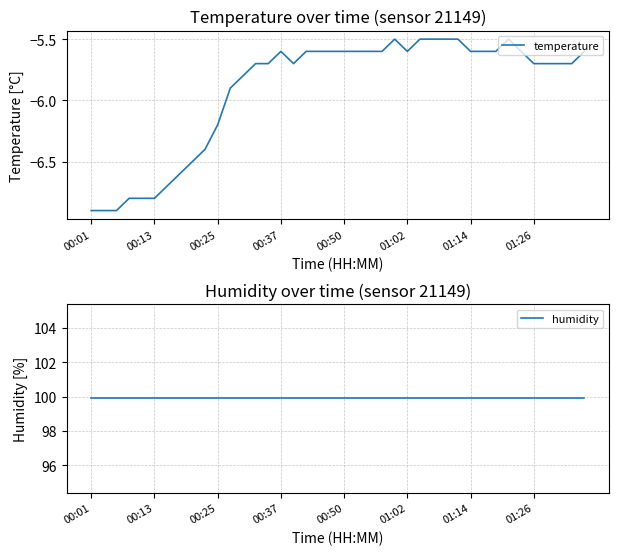

What is the sum of the humidity values at 34 and 27?

199.8